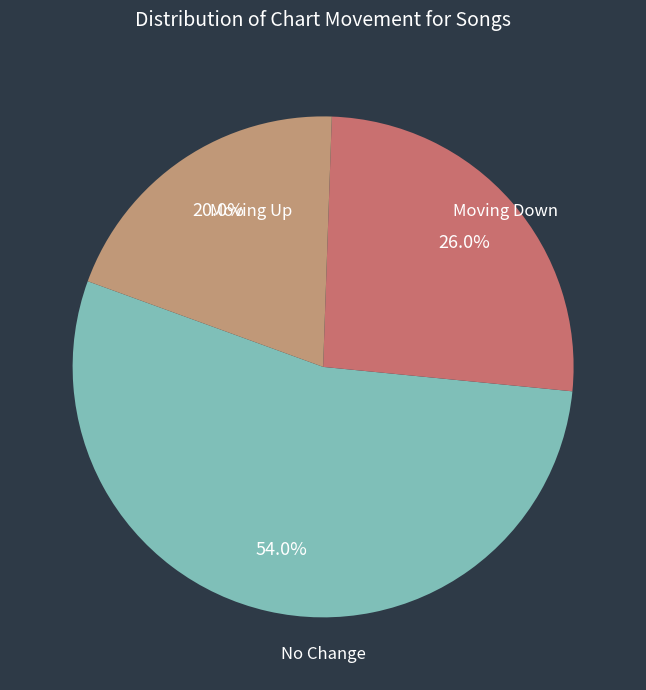

Count the number of slices in the pie.

3